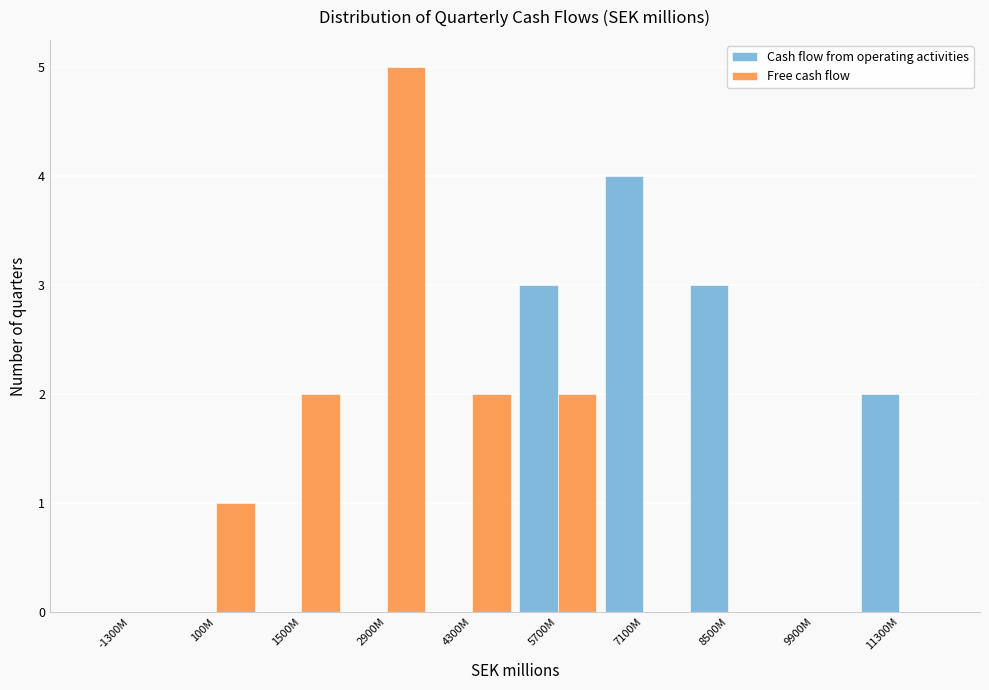

Reading right to left, what are all the values shown in this chart?

Cash flow from operating activities: 11300M=2	9900M=0	8500M=3	7100M=4	5700M=3	4300M=0	2900M=0	1500M=0	100M=0	-1300M=0
Free cash flow: 11300M=0	9900M=0	8500M=0	7100M=0	5700M=2	4300M=2	2900M=5	1500M=2	100M=1	-1300M=0